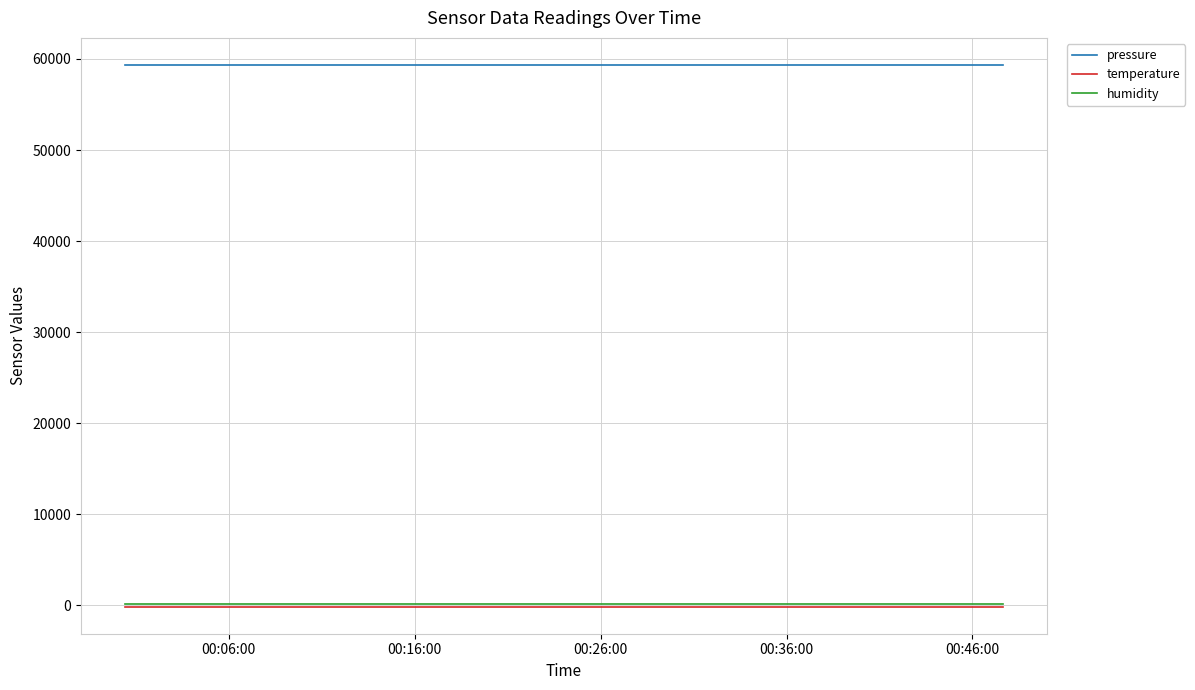

What is the average value of the temperature series?

-144.6